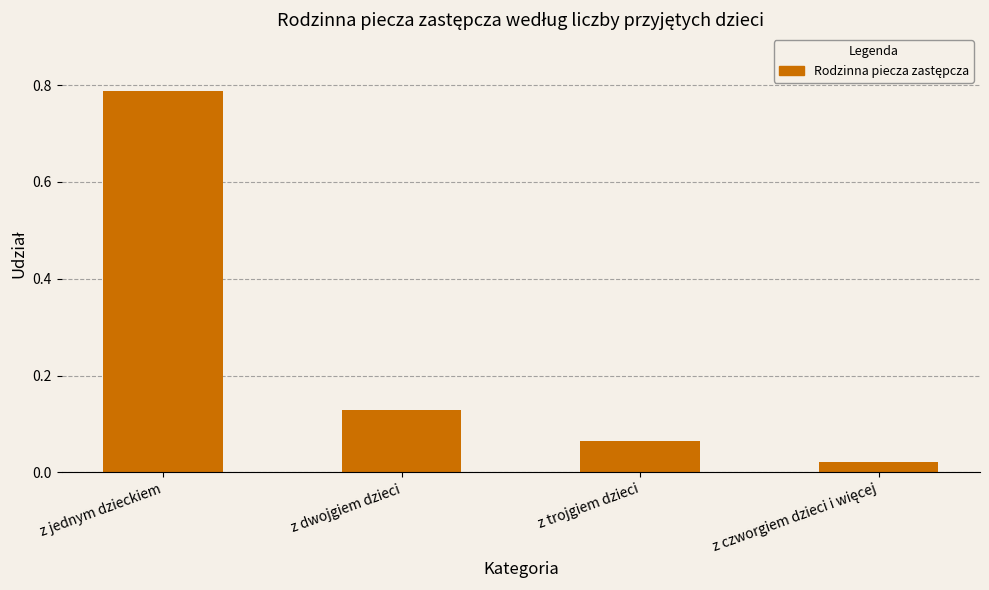

What is the label of the 2nd bar from the left?

z dwojgiem dzieci